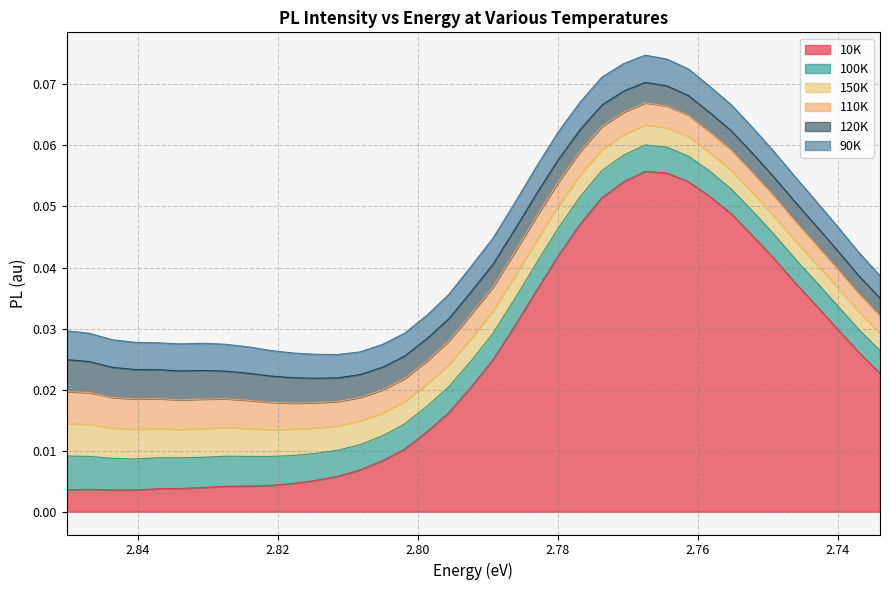

At which category is the sum across all series the highest?

2.7675